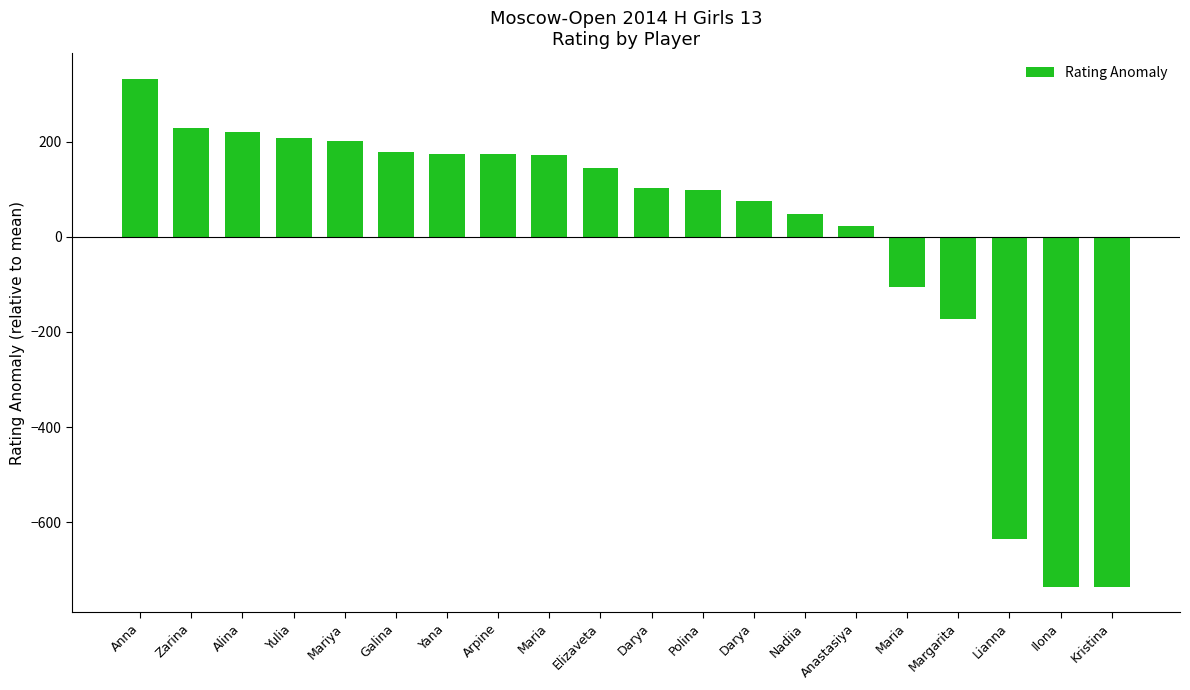

The value at Arpine is 294.0. True or false?

False